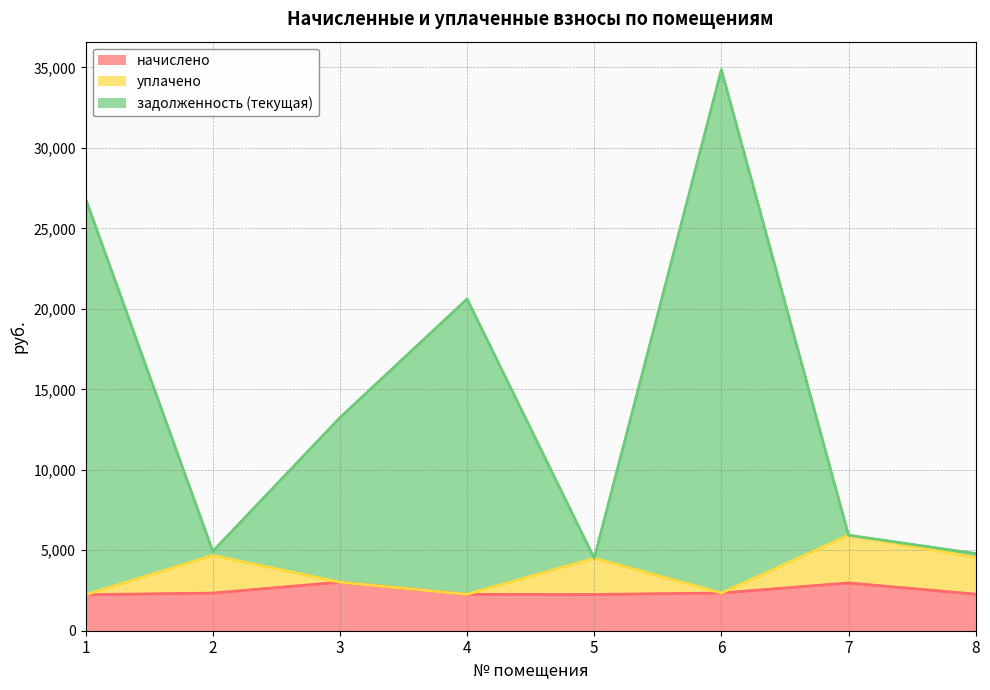

At which category does the chart reach its minimum across all series?

1